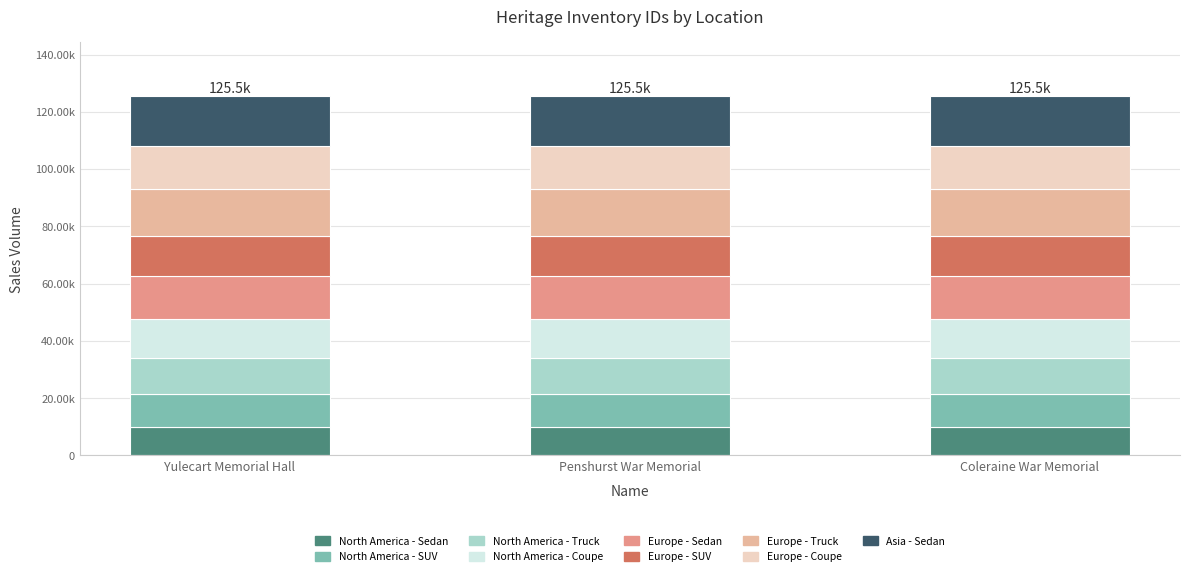

What are all the series names shown in the legend?

North America - Sedan, North America - SUV, North America - Truck, North America - Coupe, Europe - Sedan, Europe - SUV, Europe - Truck, Europe - Coupe, Asia - Sedan